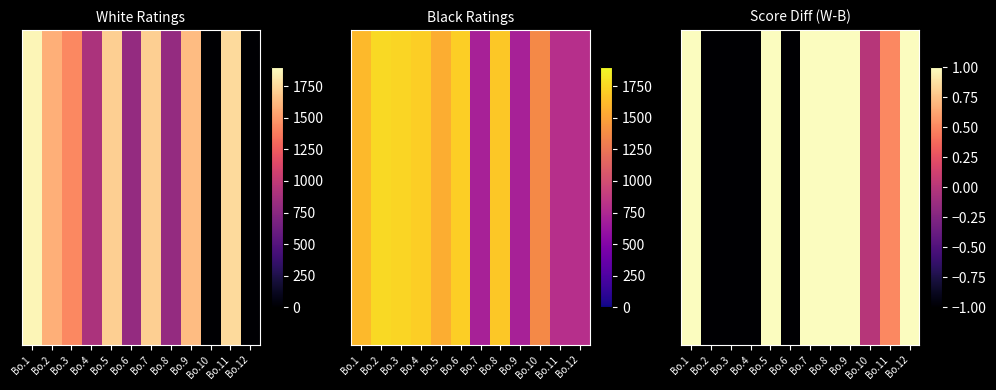

Count the number of data series in this chart.

1